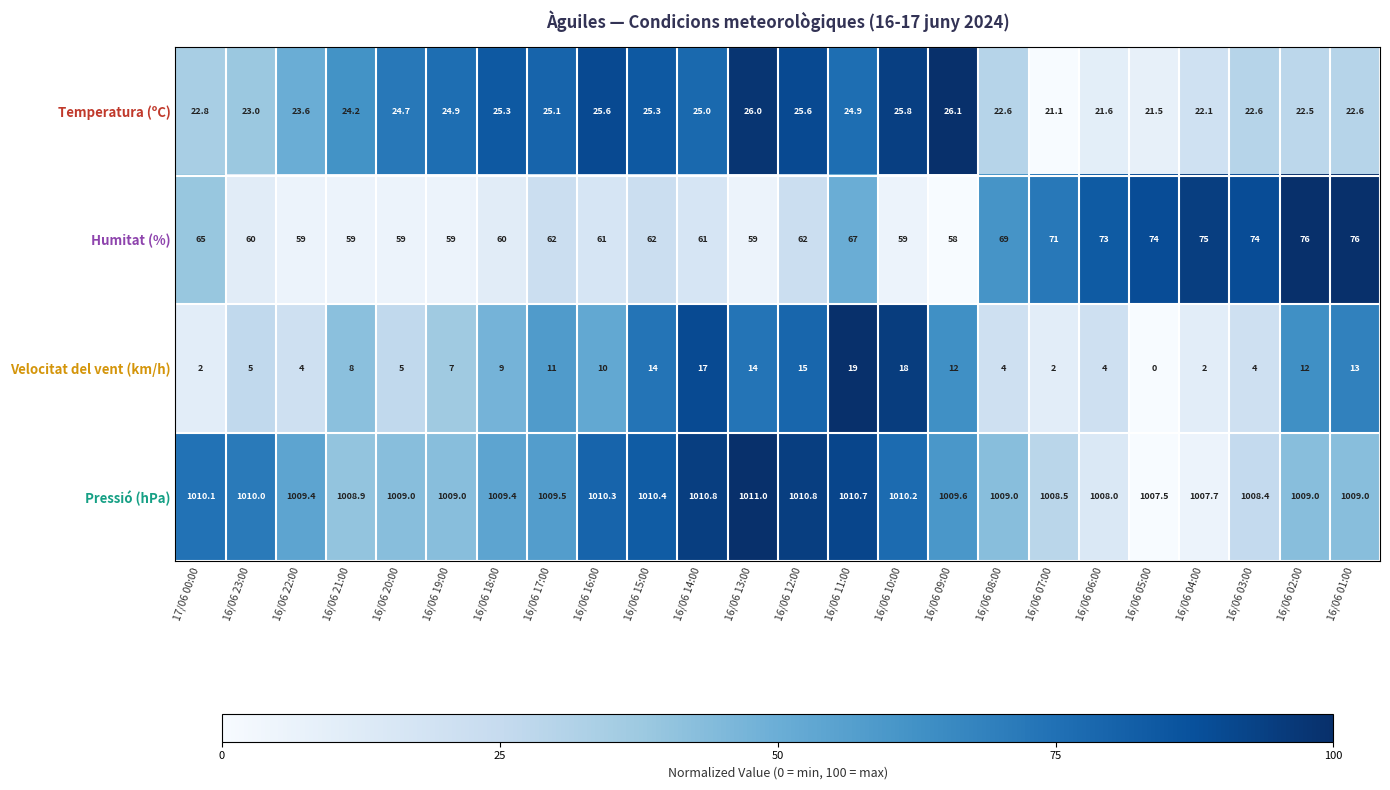

How many categories are shown in the chart?

24